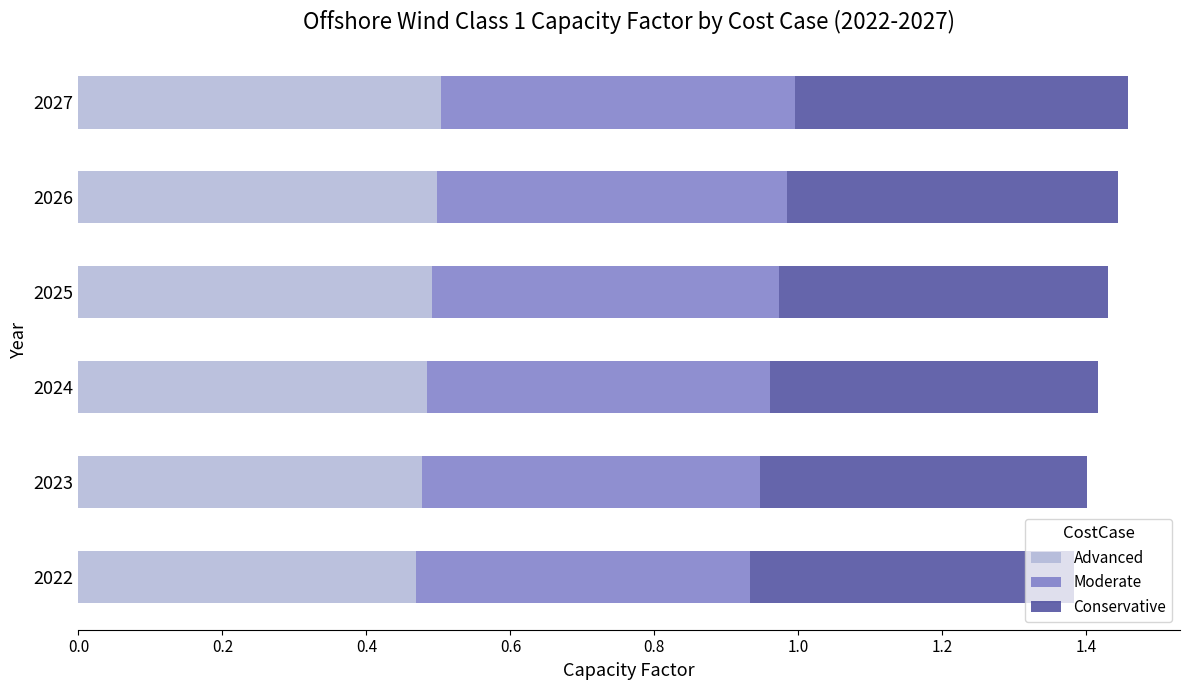

What is the total value across all series at 2023?

1.4